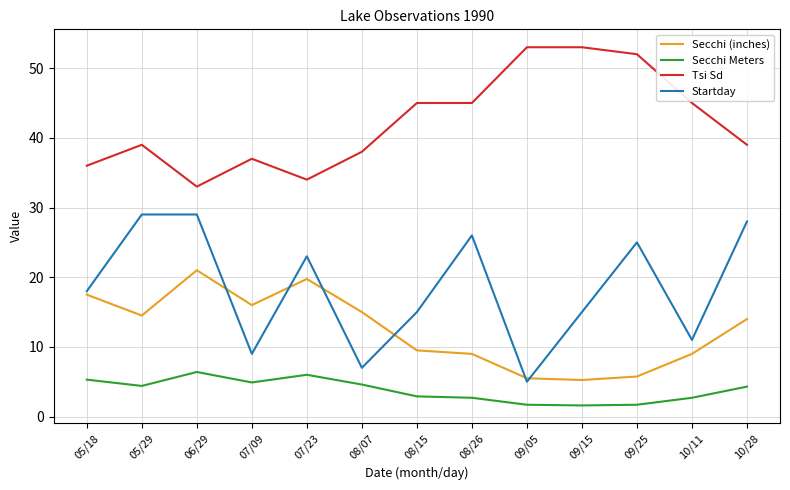

The value of Secchi (inches) at 09/15 is 8.2. True or false?

False